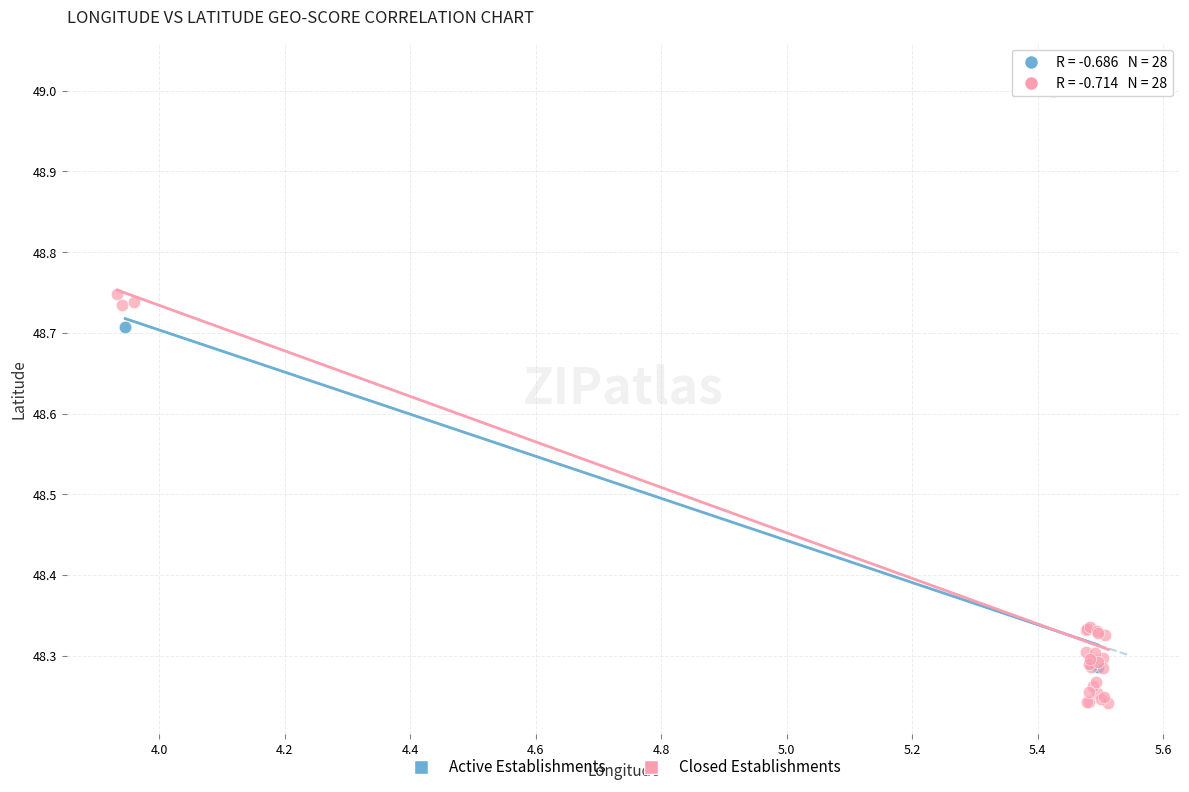

Which series has the largest Y range (max minus min)?

Closed Establishments